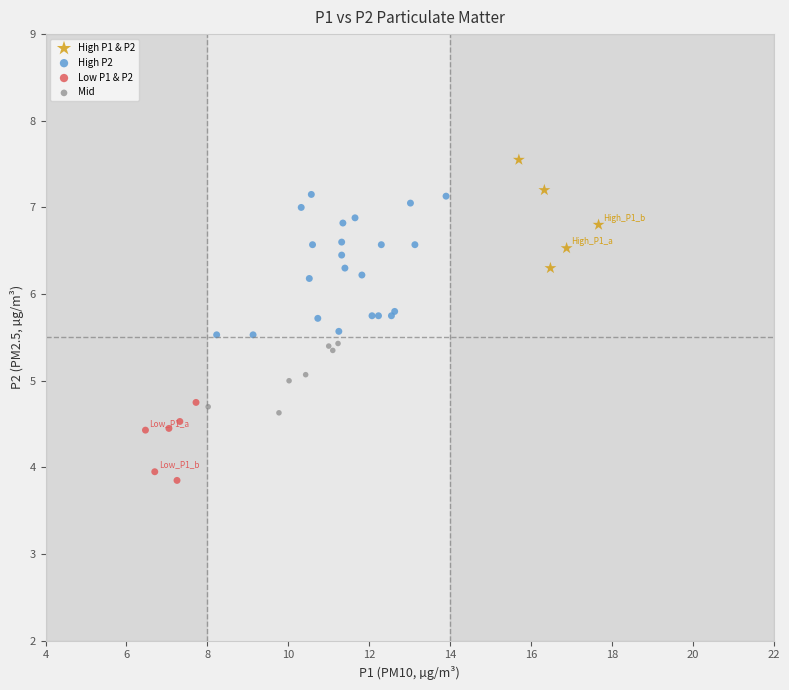

Which series reaches the maximum Y coordinate?

High P1 & P2